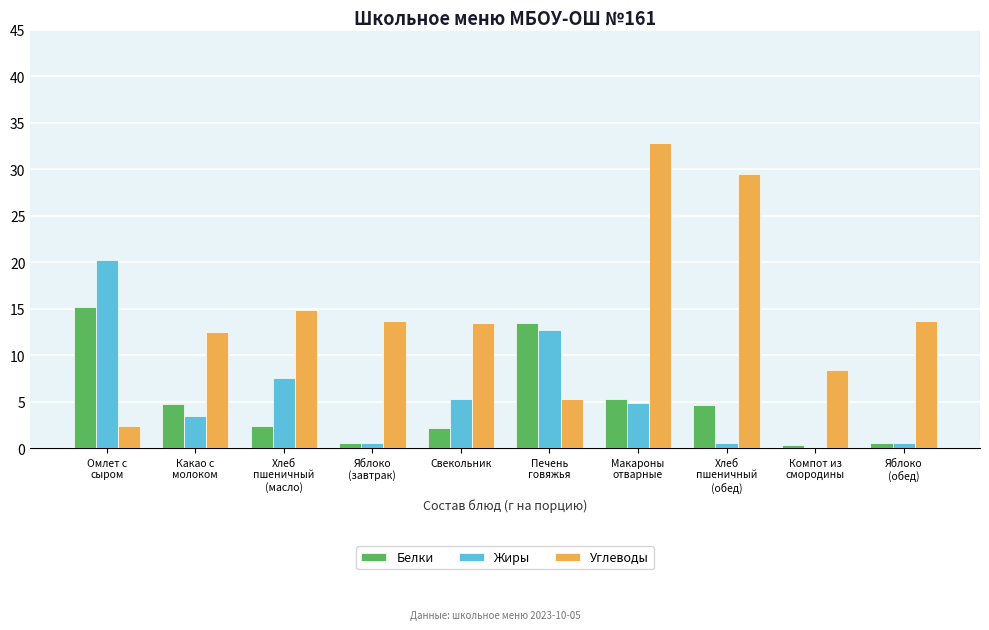

Read the Белки value at Макароны
отварные.

5.3